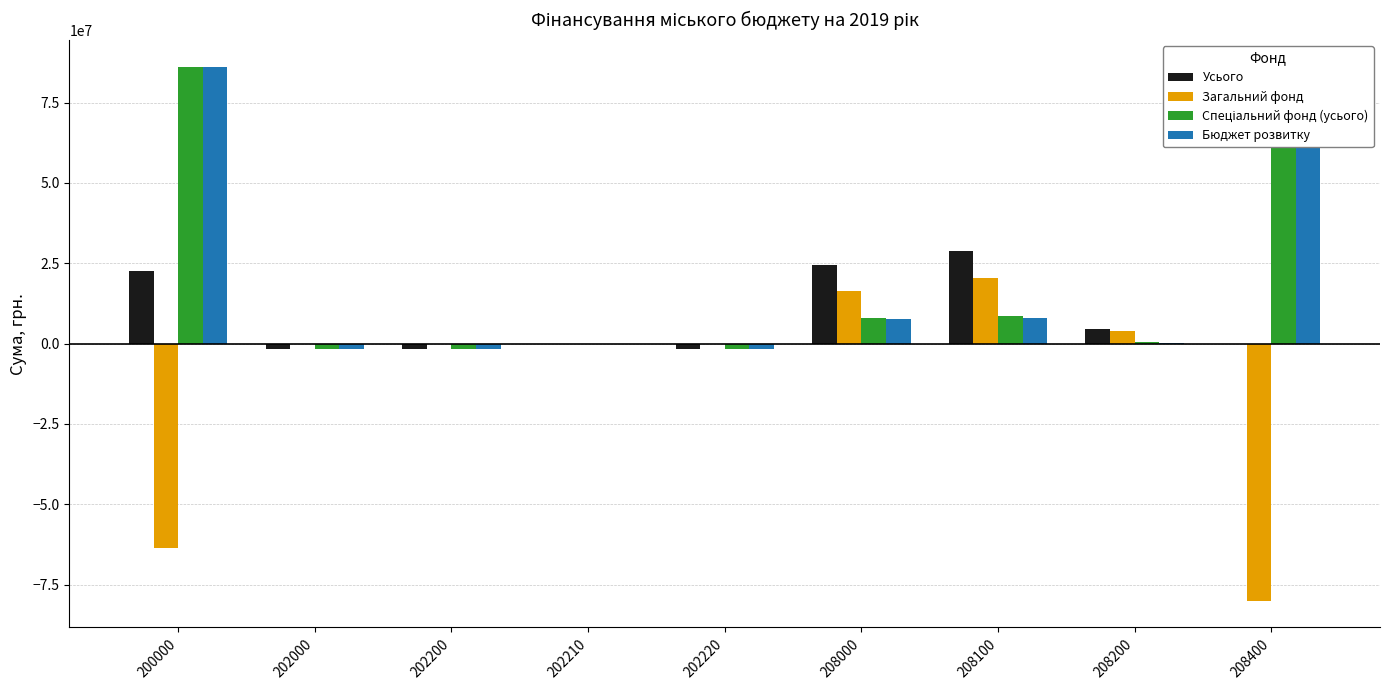

What is the sum of all Загальний фонд values?

-102733212